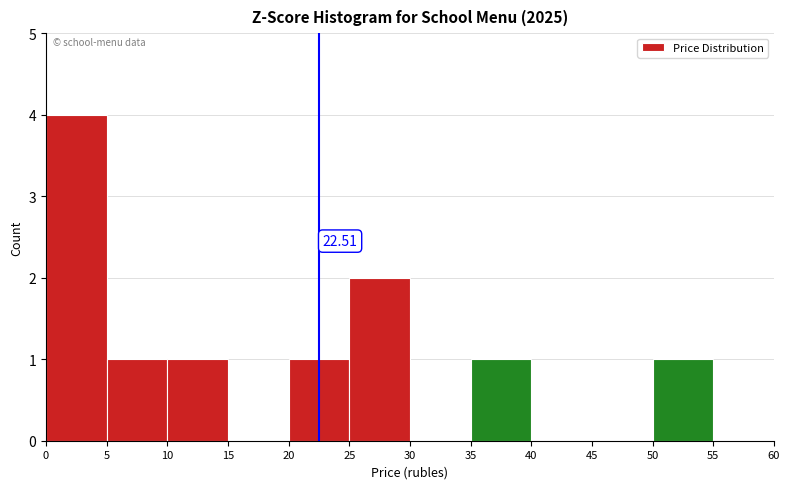

Over which range of the x-axis is the bar tallest?

0 to 5